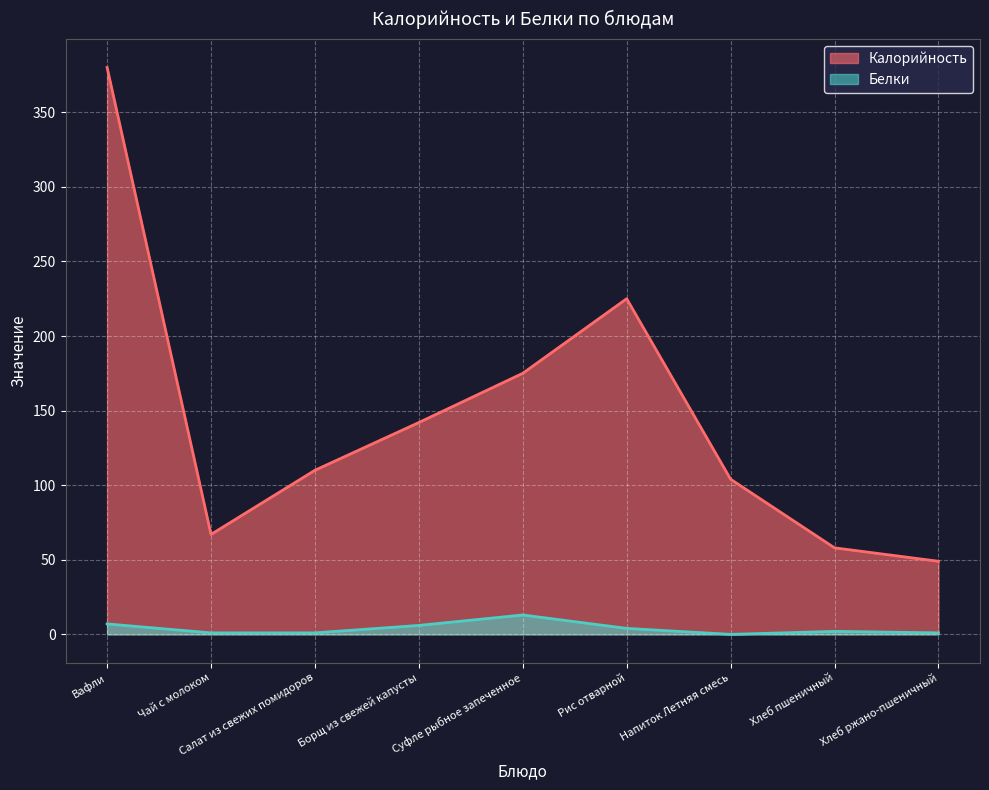

How many categories are shown in the chart?

9